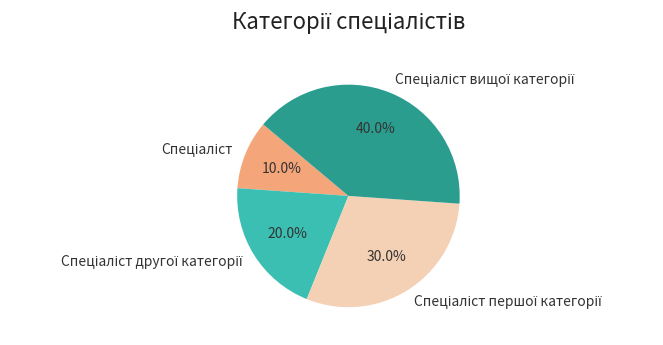

How many slices are in this pie chart?

4